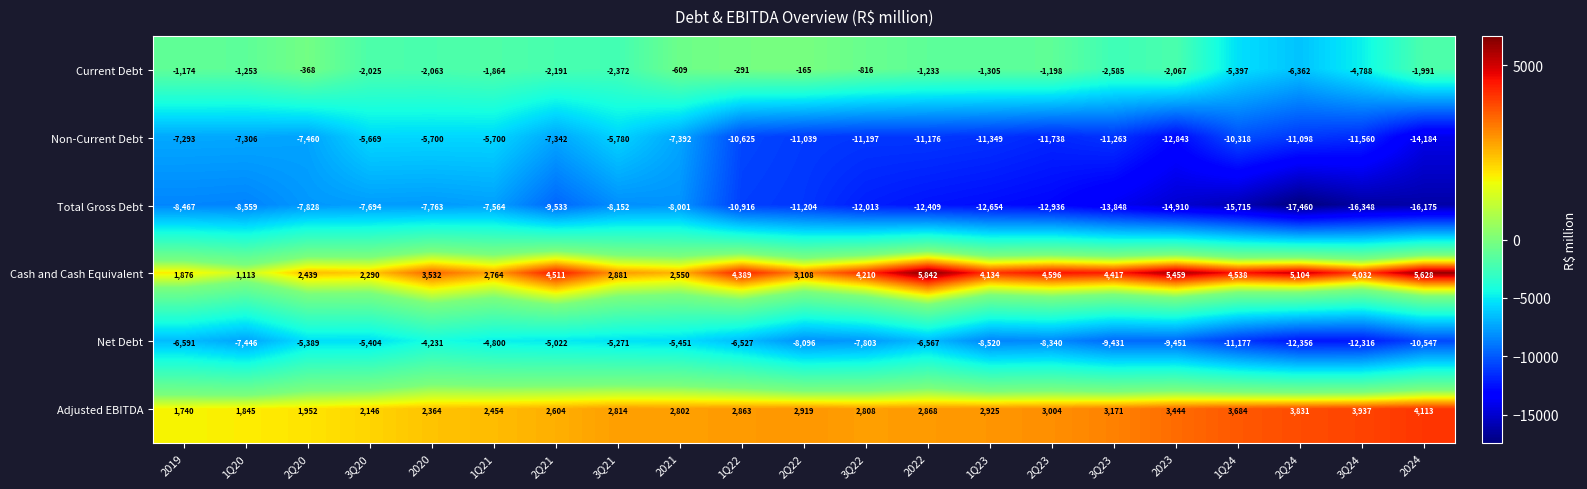

What is the total value across all series at 3Q23?

-29539